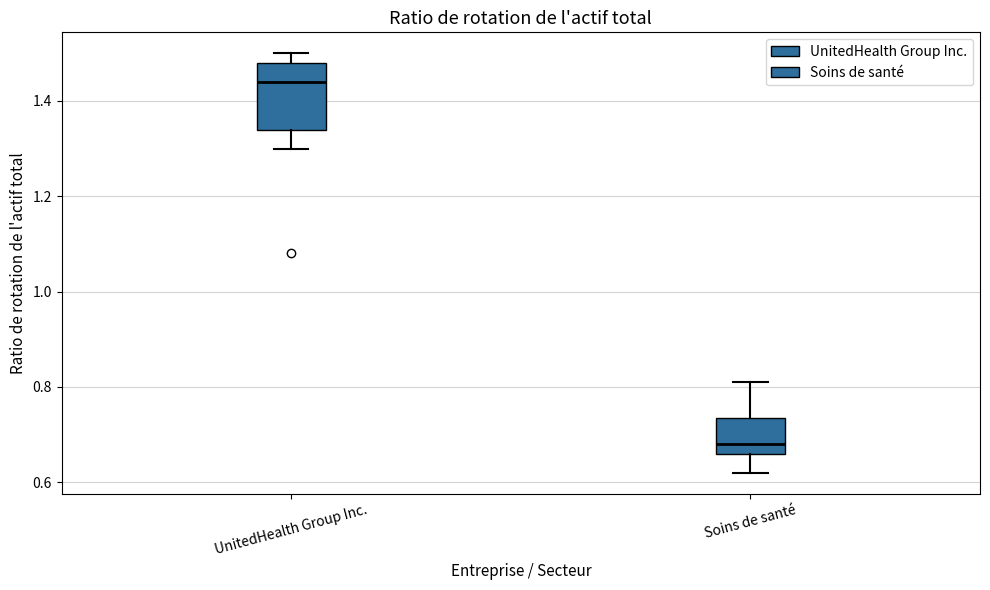

Reading left to right, read every box against the y-axis: the position of its median line, the range the box covers, and the ends of its whiskers. The values are not printed on the chart, so give them approximately, as read against the axis.

UnitedHealth Group Inc.: median 1.44, box 1.34 to 1.48, whiskers 1.30 to 1.50
Soins de santé: median 0.68, box 0.66 to 0.74, whiskers 0.62 to 0.82